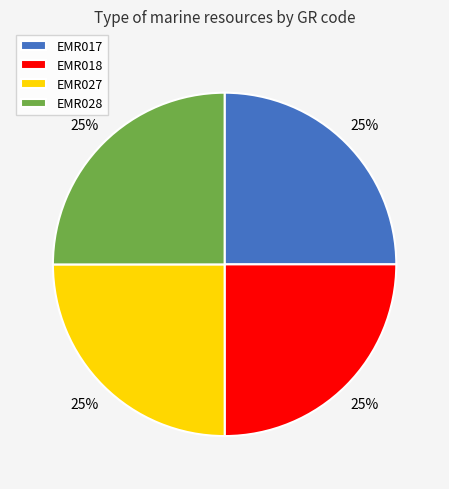

To the nearest percent, what is the average slice percentage?

25%